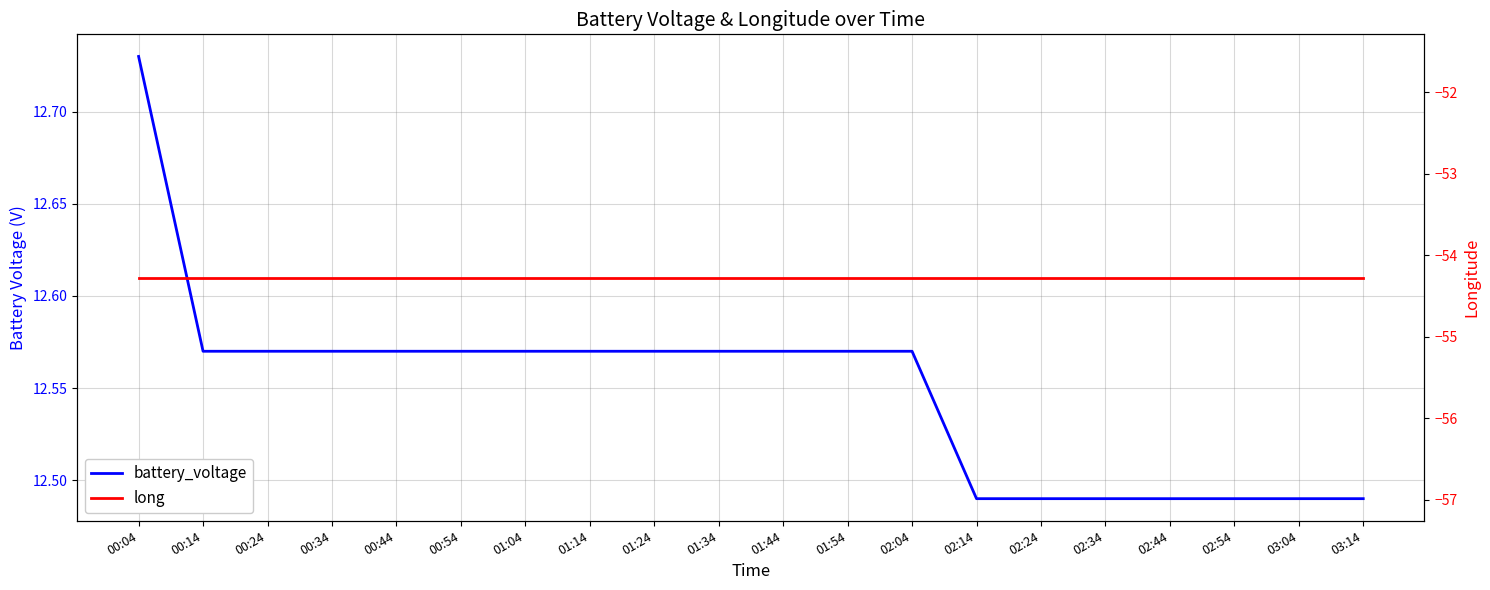

At which category is the sum across all series the highest?

00:04